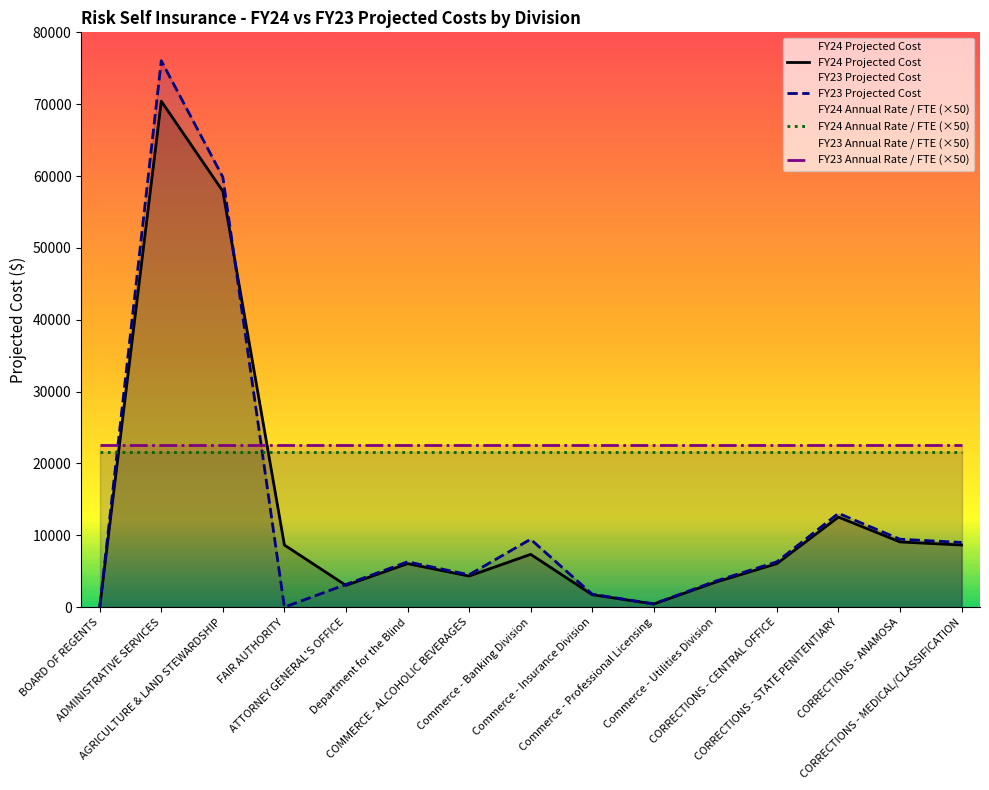

Where do FY24 Projected Cost and FY23 Projected Cost first cross each other?

AGRICULTURE & LAND STEWARDSHIP and FAIR AUTHORITY